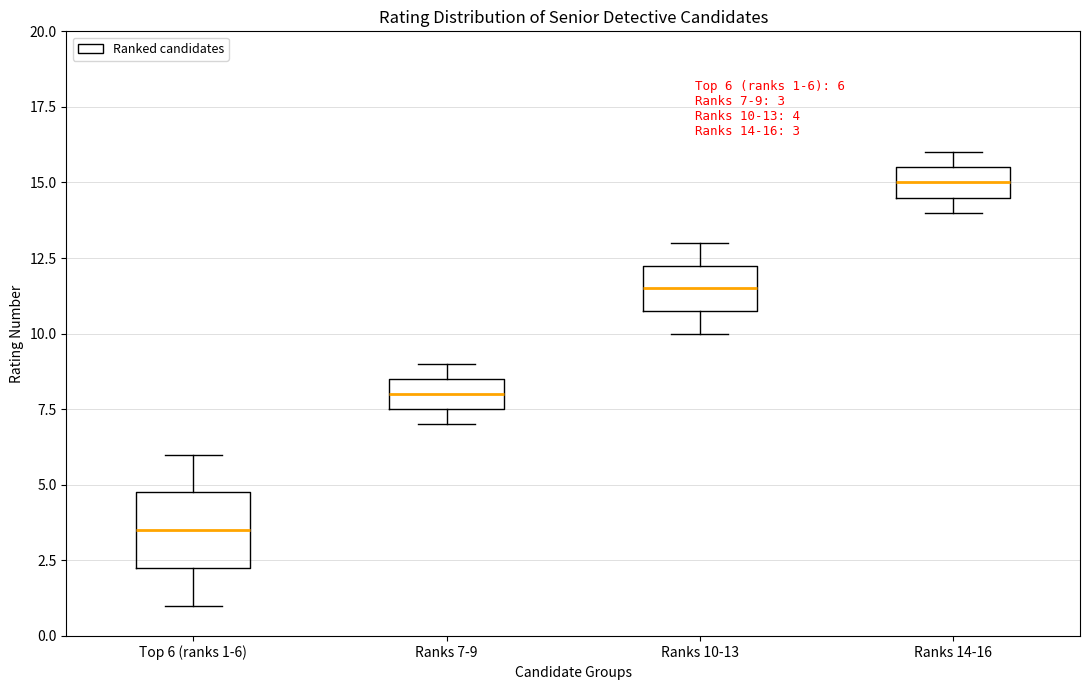

Which box is the tallest, from its lower edge to its upper edge?

Top 6 (ranks 1-6)